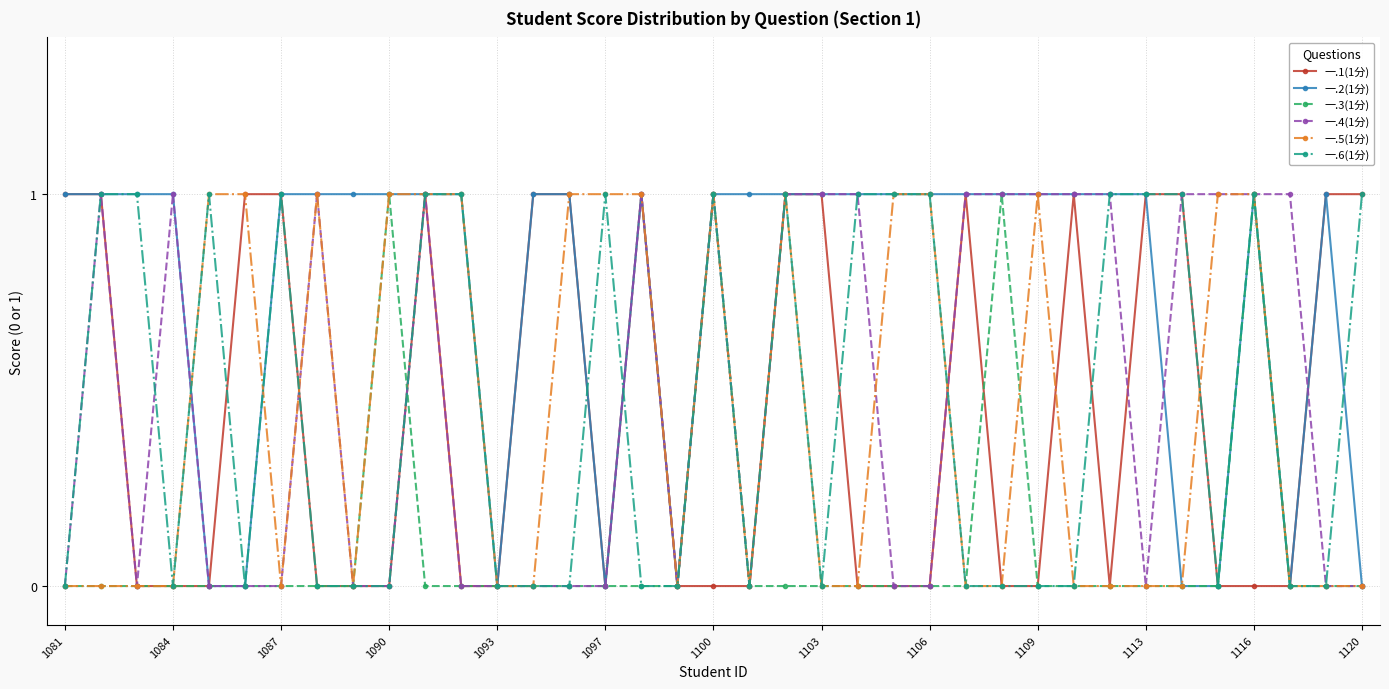

Reading left to right, what are all the values shown in this chart?

一.1(1分): 1	1	0	0	0	1	1	0	0	0	1	0	0	1	1	0	1	0	0	0	1	1	0	0	0	1	0	0	1	0	1	1	0	0	0	1	1
一.2(1分): 1	1	1	1	0	0	1	1	1	1	1	1	0	1	1	0	1	0	1	1	1	1	1	1	1	1	1	1	1	1	1	0	0	1	0	1	0
一.3(1分): 0	0	0	0	0	0	0	0	0	1	0	0	0	0	0	0	0	0	1	0	0	0	0	0	0	0	1	0	0	0	0	0	0	1	0	0	0
一.4(1分): 0	1	0	1	0	0	0	1	0	0	1	0	0	0	0	0	1	0	1	0	1	1	1	0	0	1	1	1	1	1	0	1	1	1	1	0	0
一.5(1分): 0	0	0	0	1	1	0	1	0	1	1	1	0	0	1	1	1	0	1	0	1	0	0	1	1	0	0	1	0	0	0	0	1	1	0	0	0
一.6(1分): 0	1	1	0	1	0	1	0	0	0	1	1	0	0	0	1	0	0	1	0	1	0	1	1	1	0	0	0	0	1	1	1	0	1	0	0	1